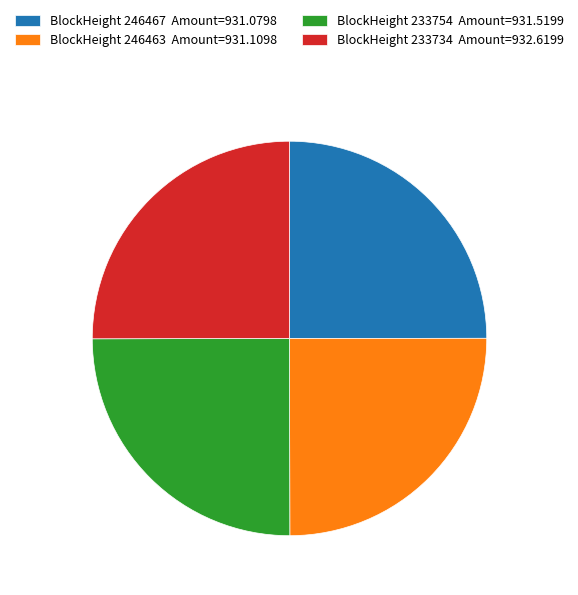

What is the ratio of the value at BlockHeight 246463 Amount=931.1098 to the value at BlockHeight 233734 Amount=932.6199?

1.0